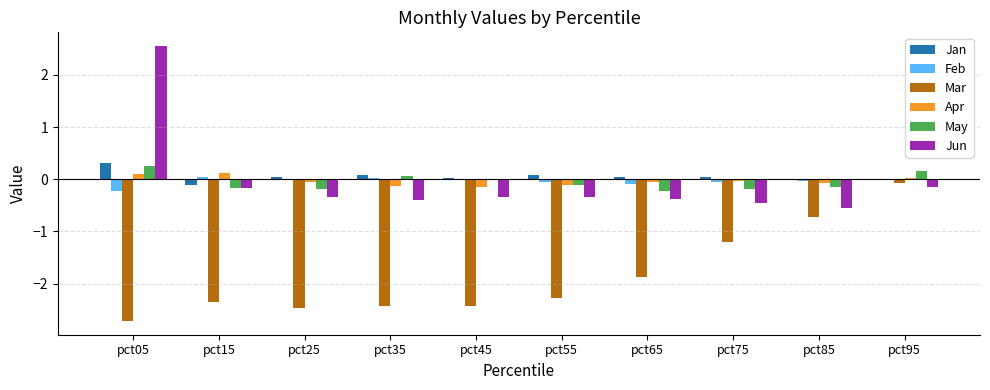

Is it true that May equals -0.2 at pct85?

True